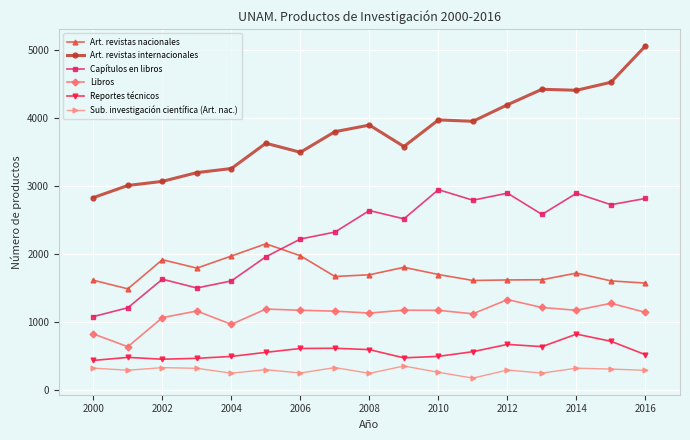

What is the maximum value shown in the chart?

5059